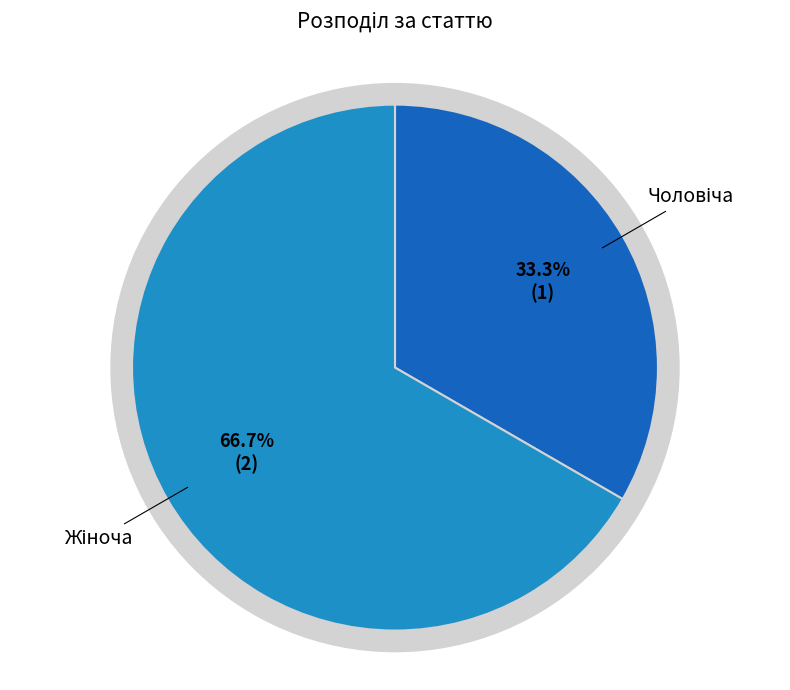

What percentage is the Жіноча slice, to the nearest percent?

67%